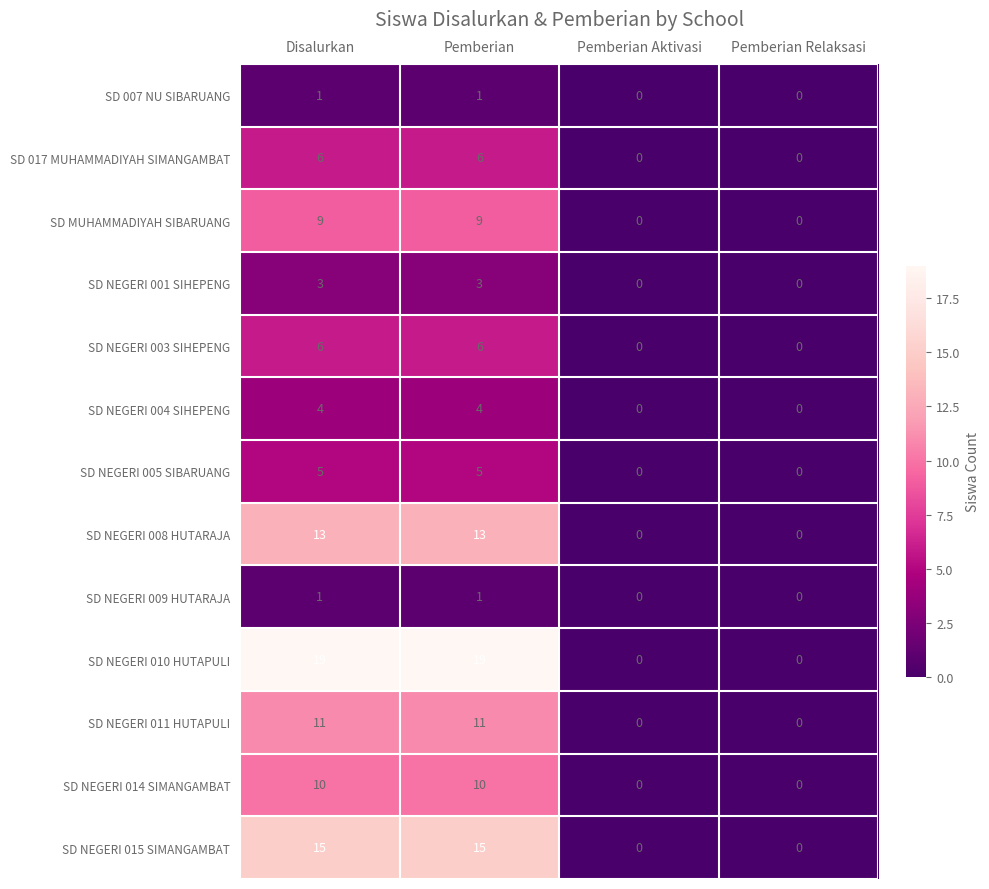

What is the sum of the SD NEGERI 001 SIHEPENG values at Pemberian and Disalurkan?

6